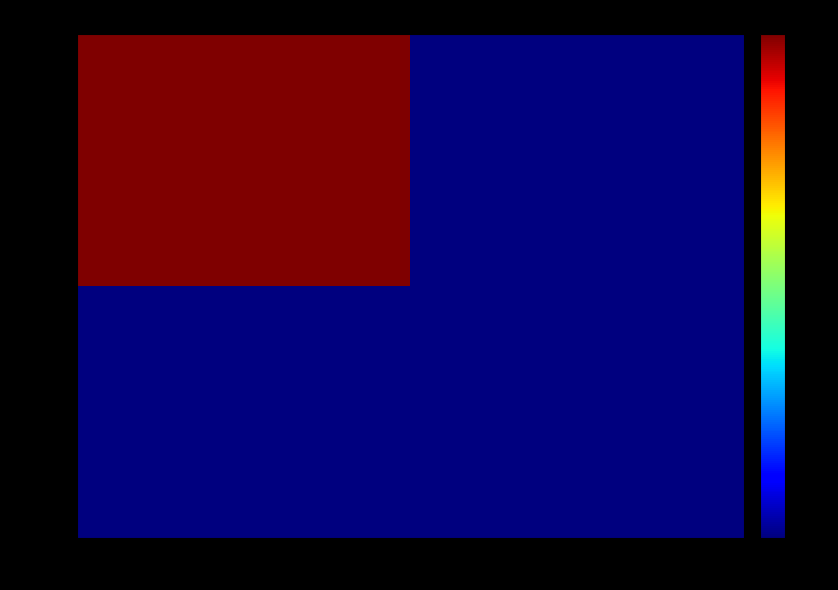

Which category has the highest value across all series?

3NKZbdgMbBYd…